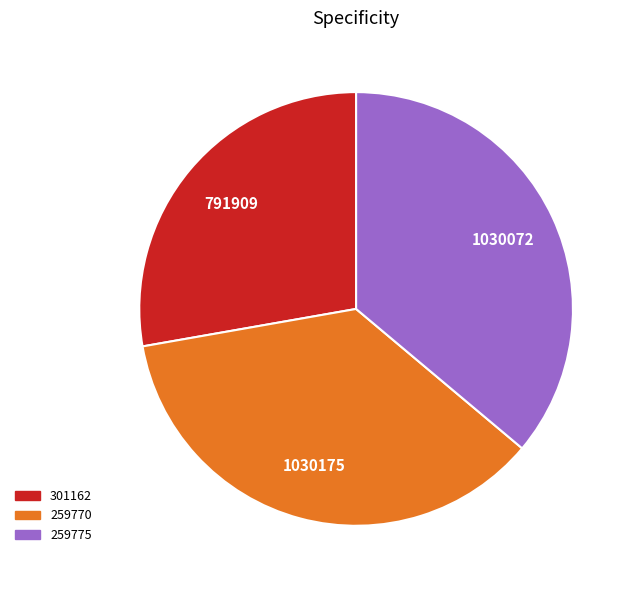

Is 301162 the majority of the pie?

No